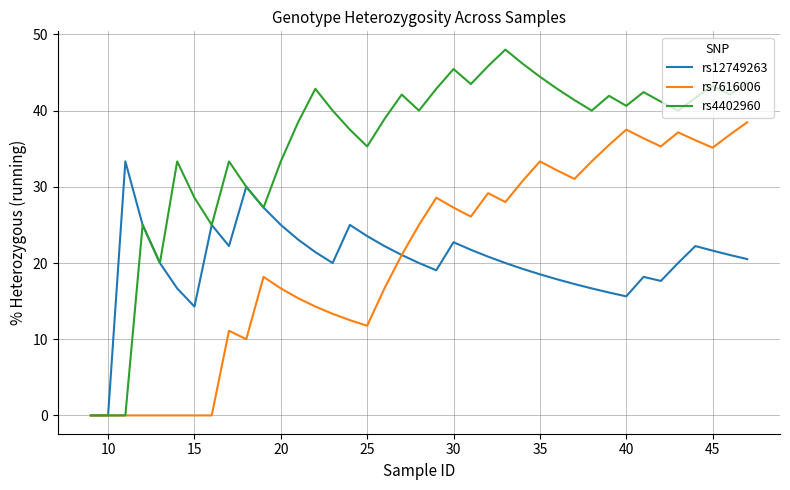

Which series has the largest total across all categories?

rs4402960